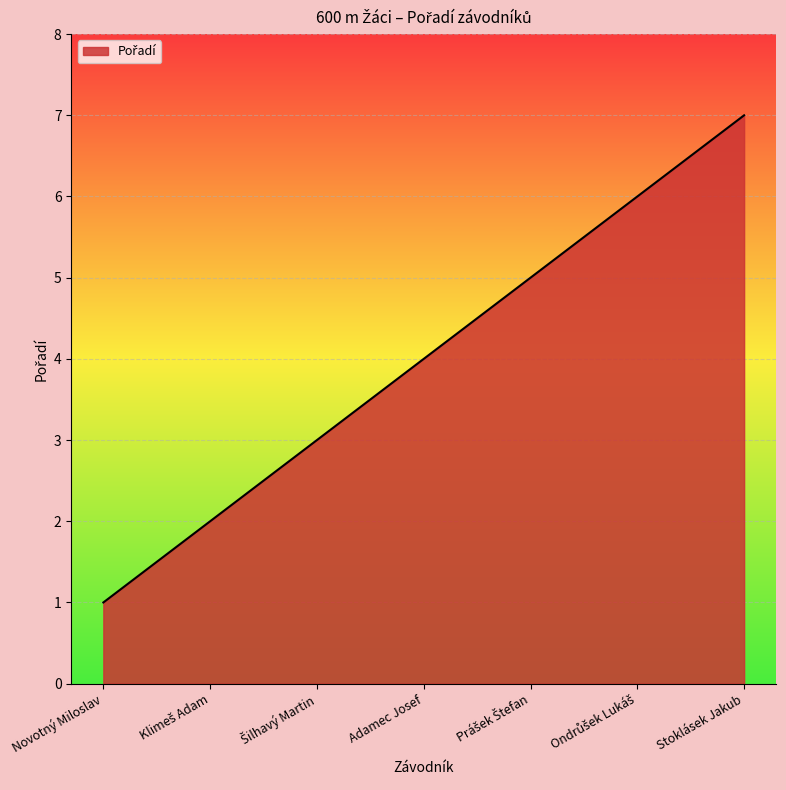

What position from the left is Novotný Miloslav?

1